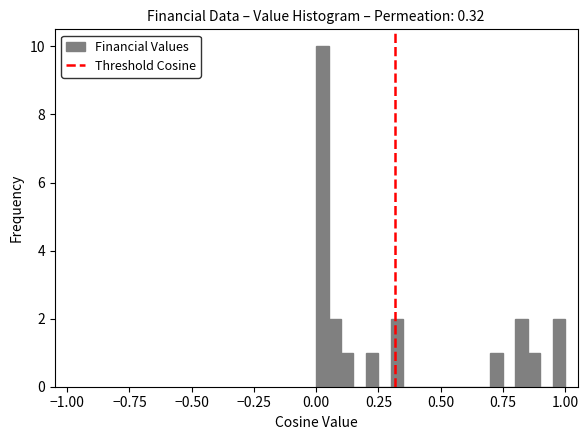

Around what value on the x-axis is the tallest bar? Give the approximate position of its centre, as read against the axis.

0.05